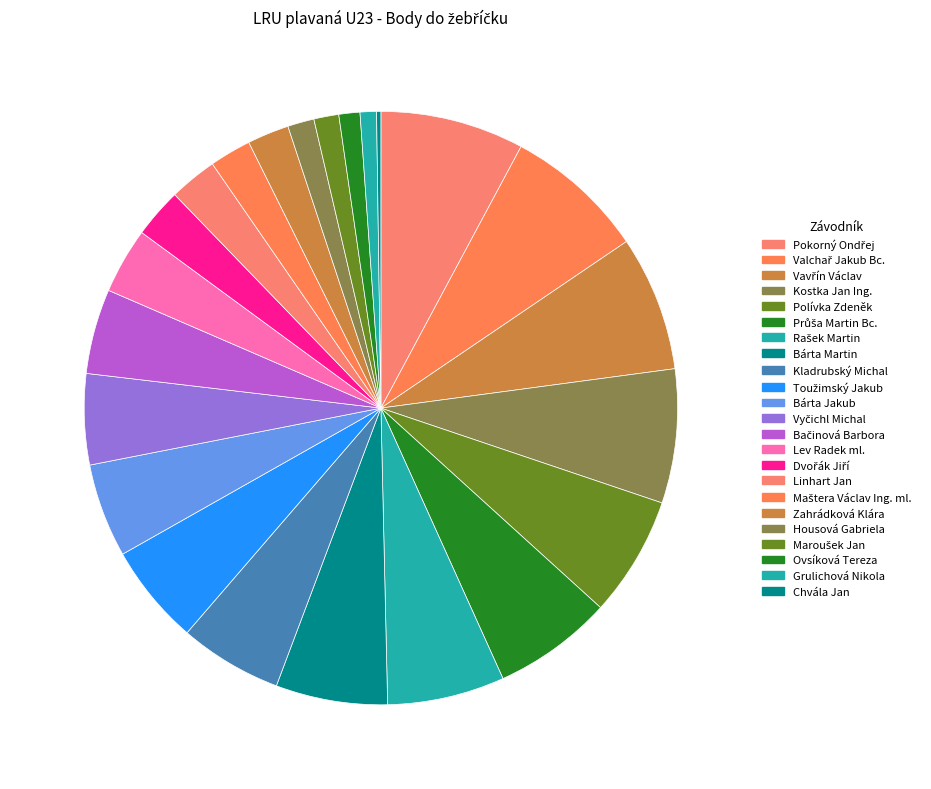

Does any single category account for the majority?

No